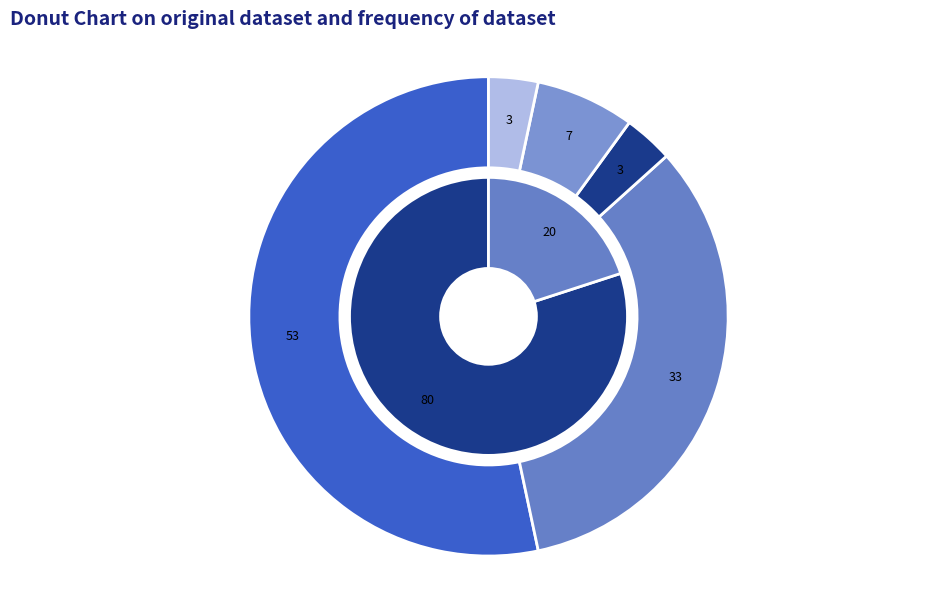

Which has a higher value, Minding the Baby® Home Visiting (MTB-HV) or Healthy Families America (HFA)®?

Healthy Families America (HFA)®